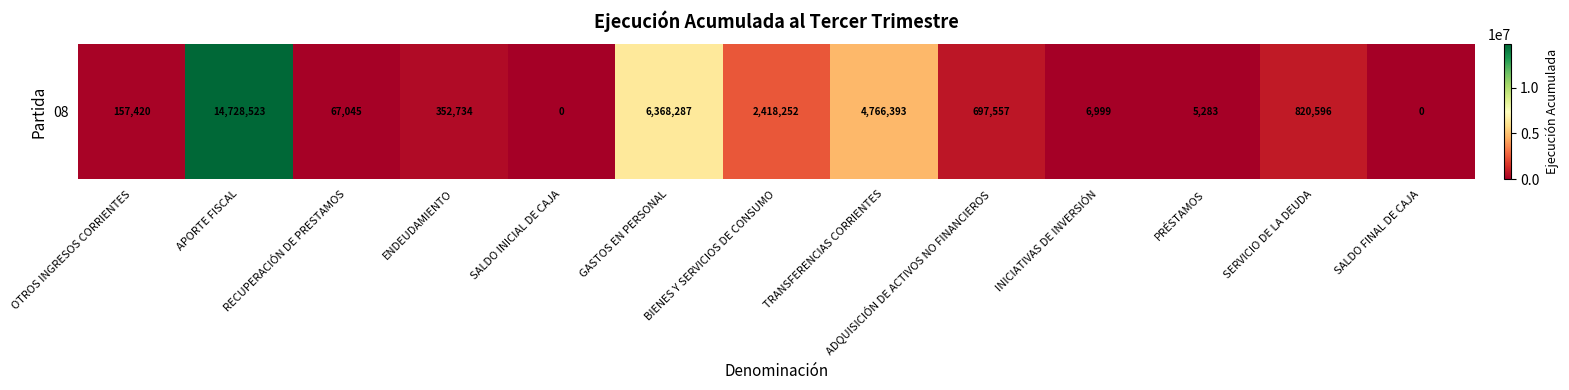

The value at BIENES Y SERVICIOS DE CONSUMO is 2418252. True or false?

True